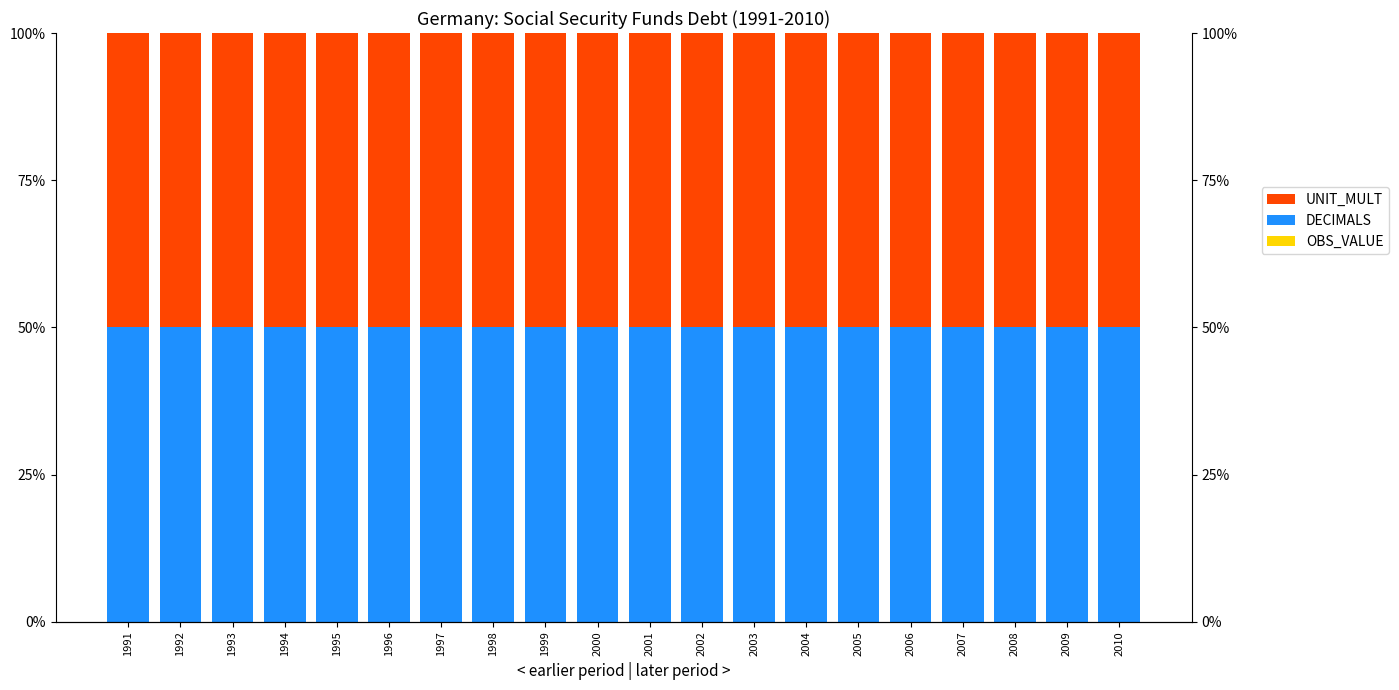

Is the value of UNIT_MULT at 2009 greater than the value of OBS_VALUE at 2007?

Yes